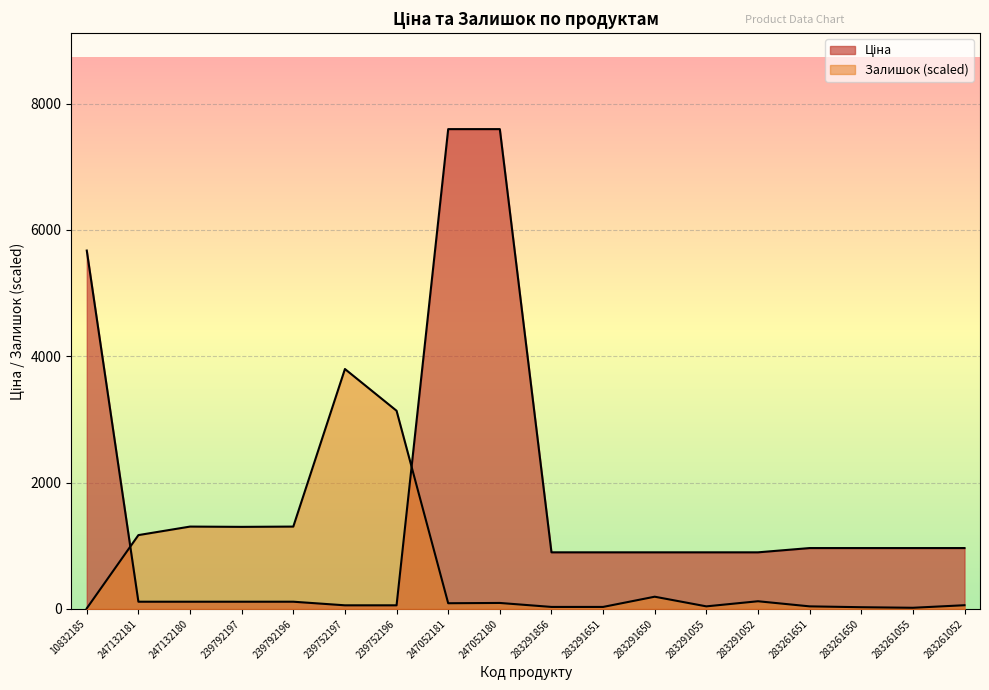

How many distinct data groups are displayed?

2